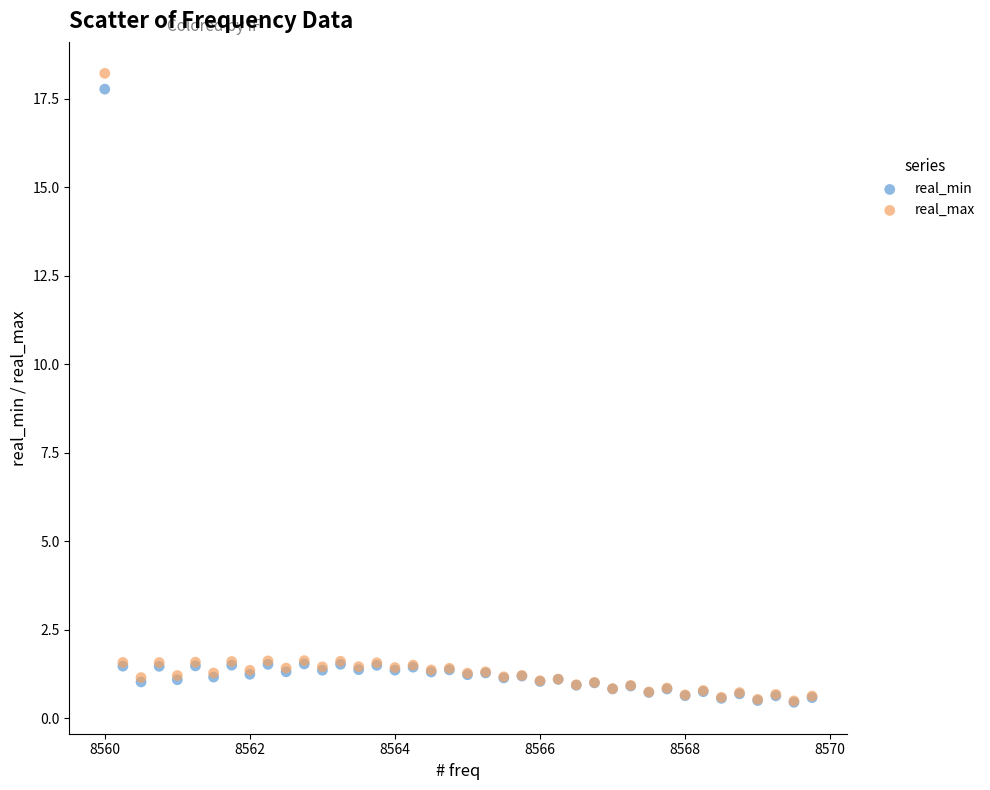

Which series has the widest spread of Y values?

real_max